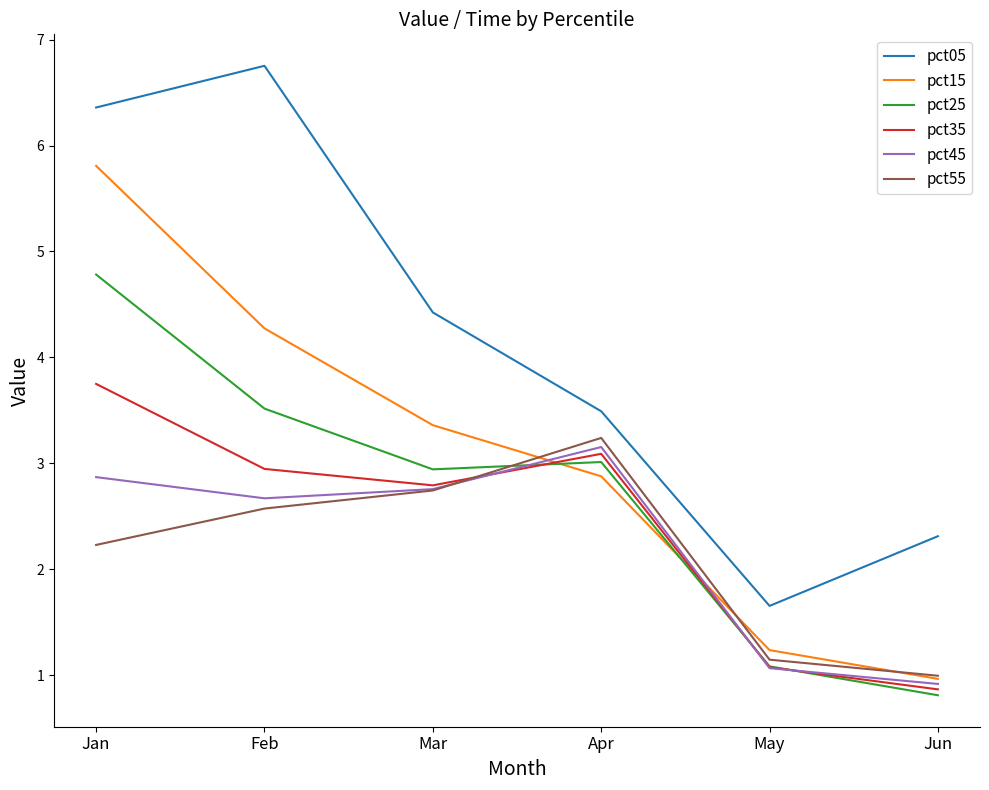

List the labels in order of pct55 value, largest first.

Apr, Mar, Feb, Jan, May, Jun